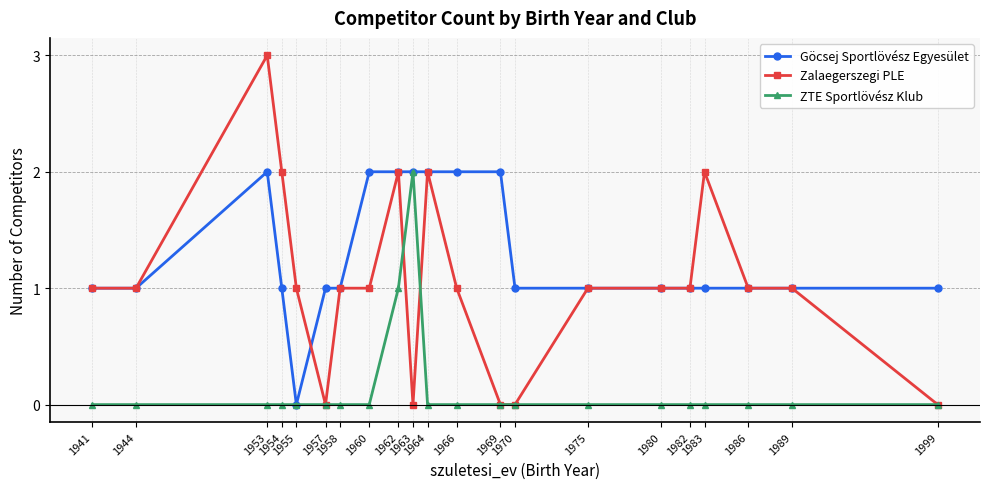

List the series in order of their overall mean, highest first.

Göcsej Sportlövész Egyesület, Zalaegerszegi PLE, ZTE Sportlövész Klub